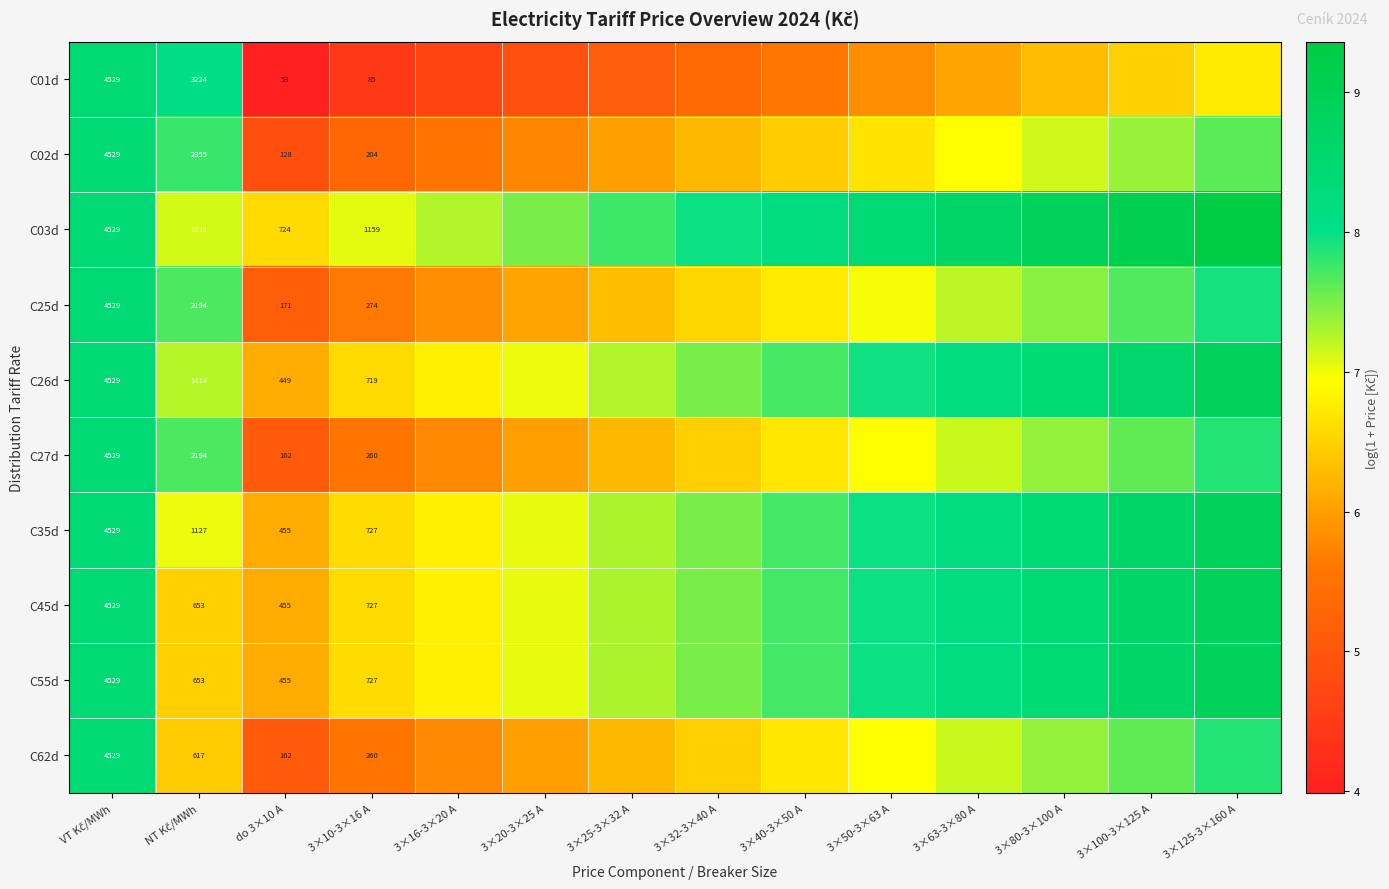

How many categories are shown in the chart?

14